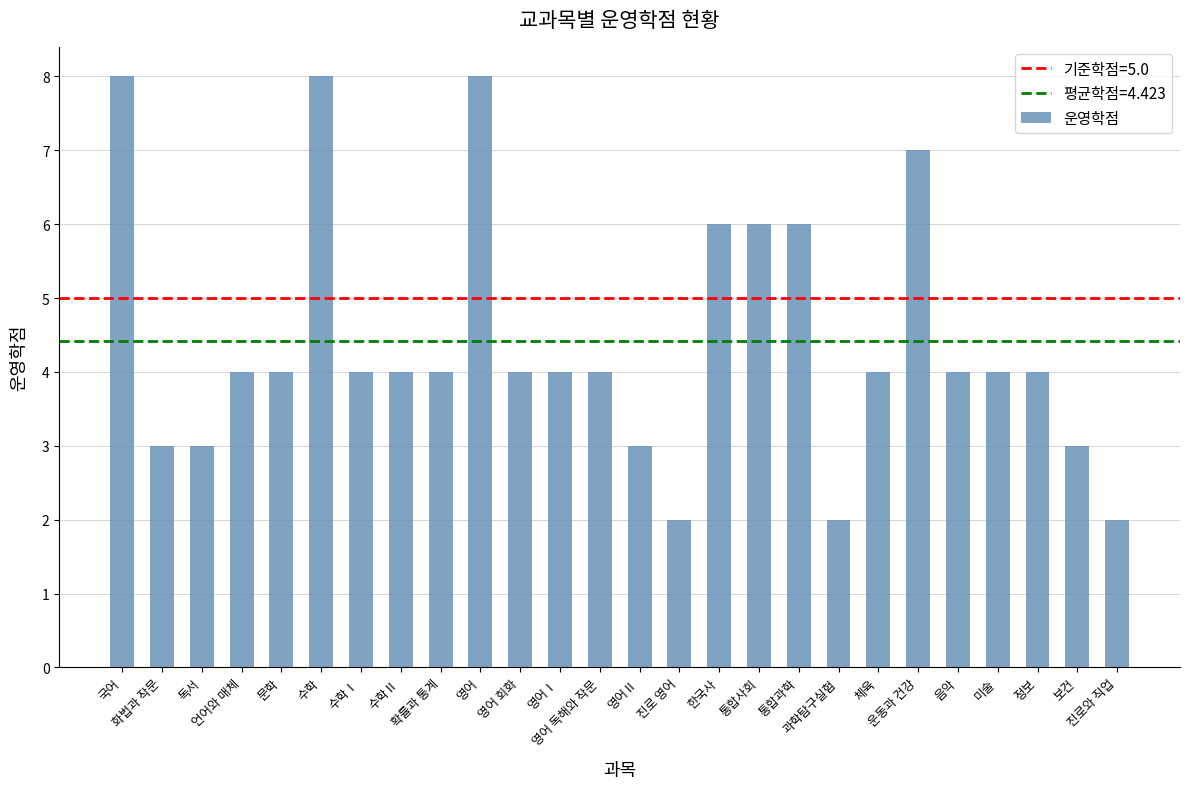

What is the smallest value displayed?

2